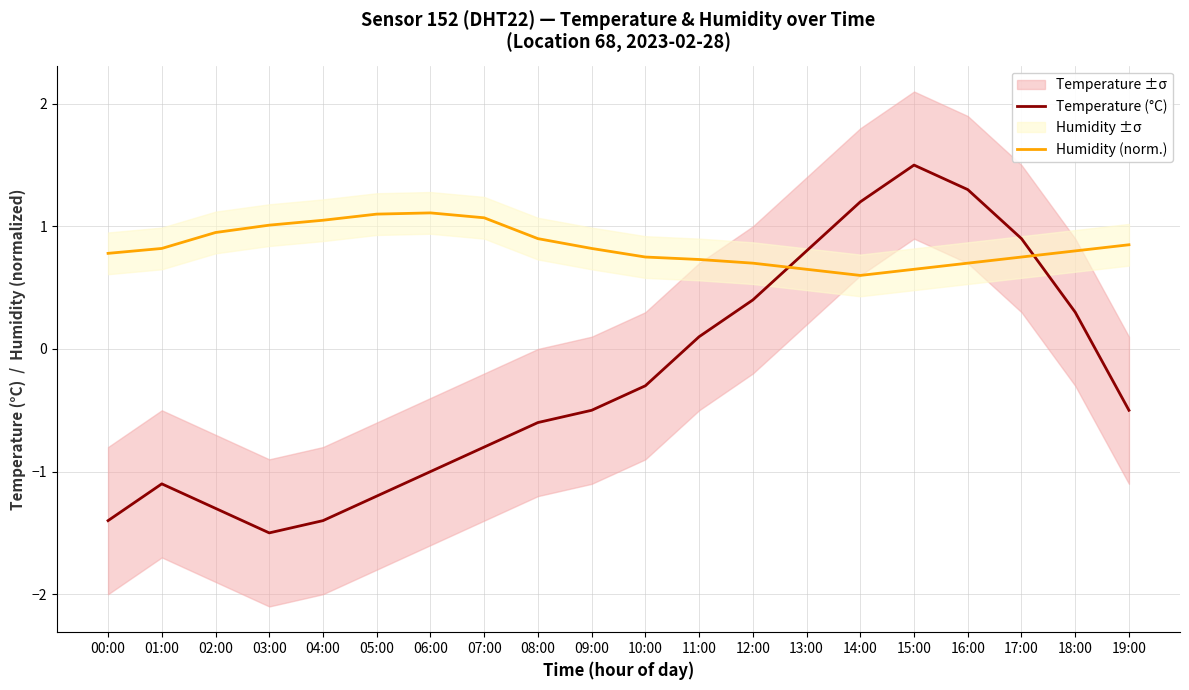

Does the chart display data point markers on the line(s)?

No